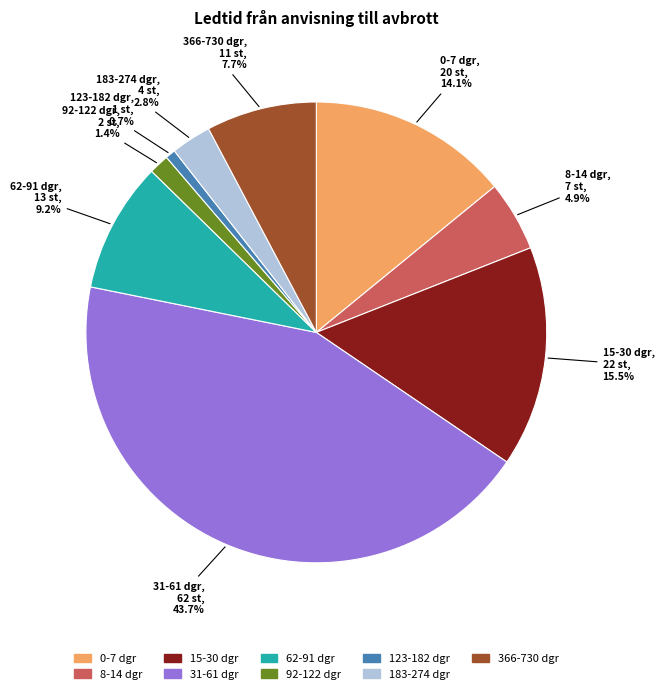

Between 183-274 dgr and 62-91 dgr, which is larger?

62-91 dgr